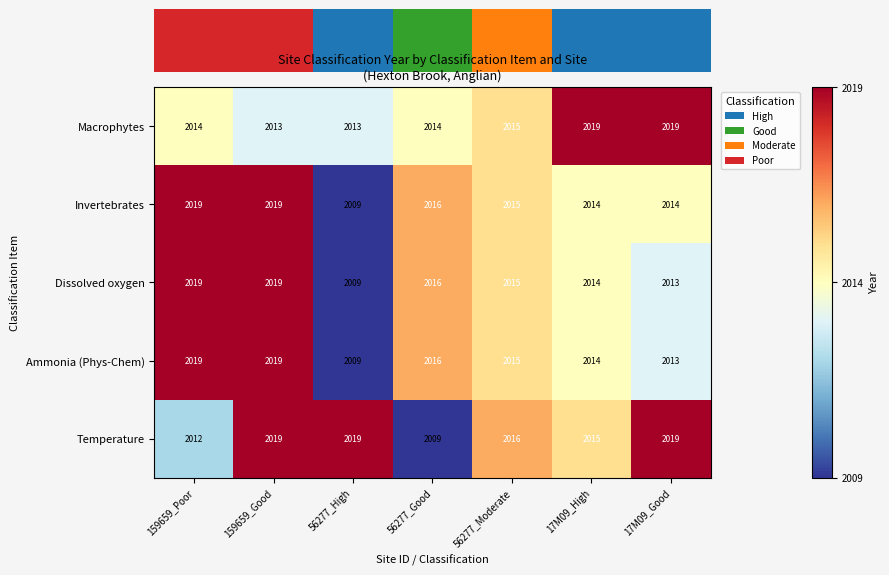

The value of Ammonia (Phys-Chem) at 56277_Good is 2016. True or false?

True